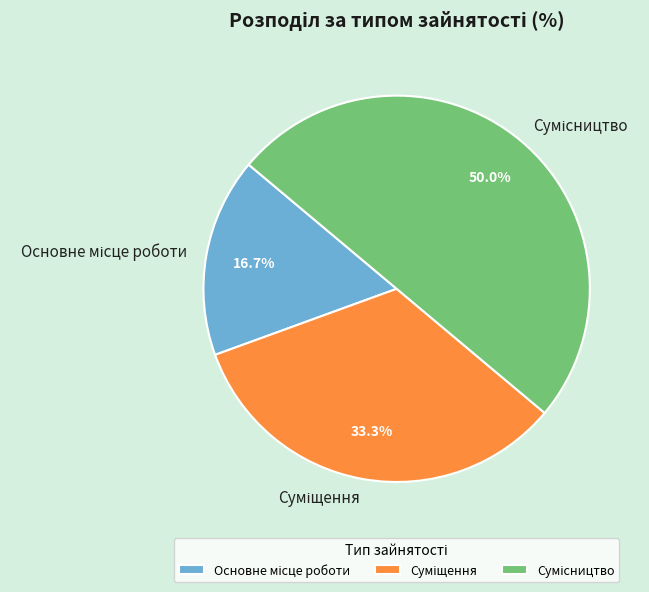

Which category has the biggest portion of the pie?

Сумісництво